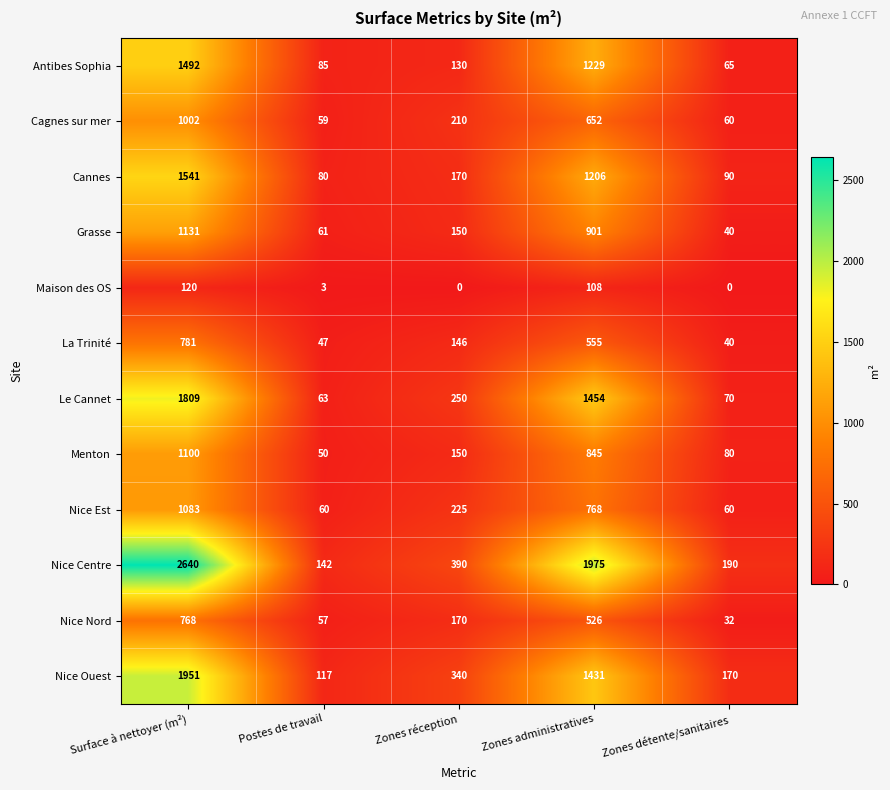

True or false: Nice Centre has a value of 951 at Surface à nettoyer (m²).

False